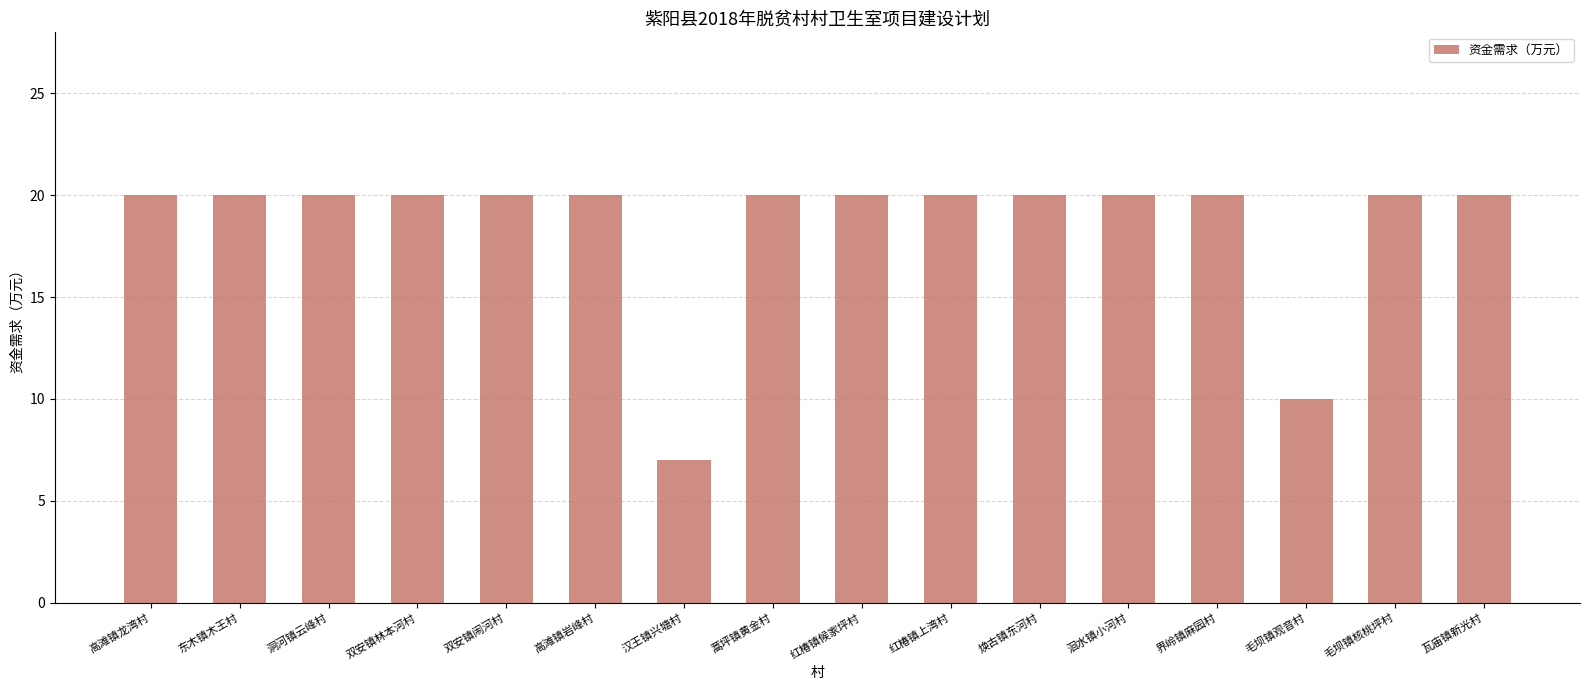

True or false: the data shows 20 at 高滩镇龙湾村.

True